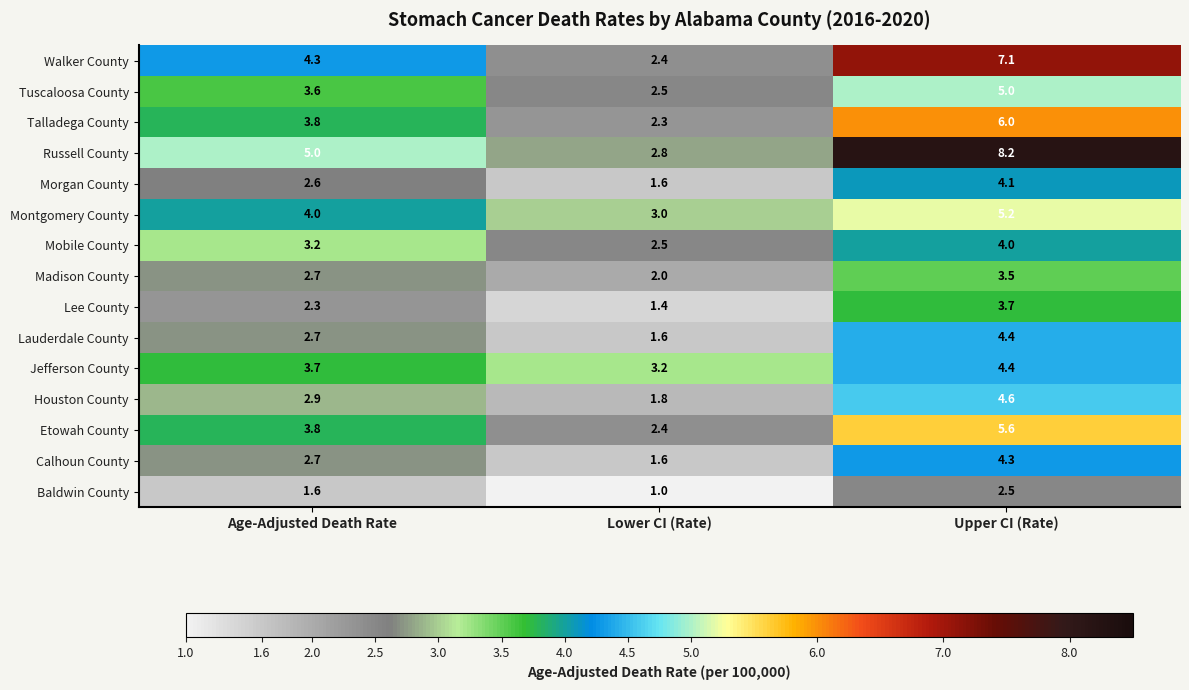

Rank the categories by Walker County value from highest to lowest.

Upper CI (Rate), Age-Adjusted Death Rate, Lower CI (Rate)